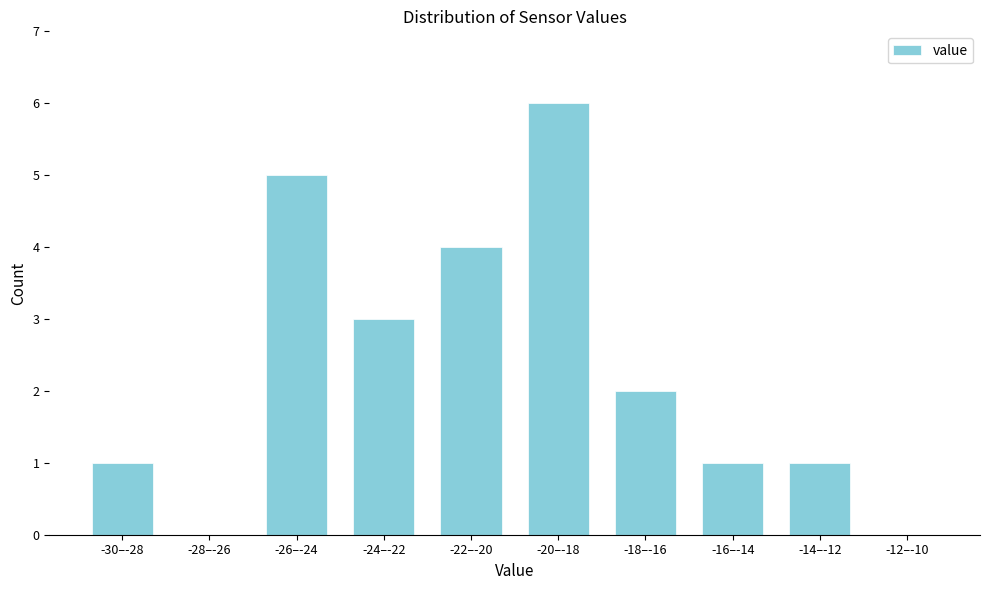

Reading left to right, what are all the values shown in this chart?

-30–-28=1	-28–-26=0	-26–-24=5	-24–-22=3	-22–-20=4	-20–-18=6	-18–-16=2	-16–-14=1	-14–-12=1	-12–-10=0